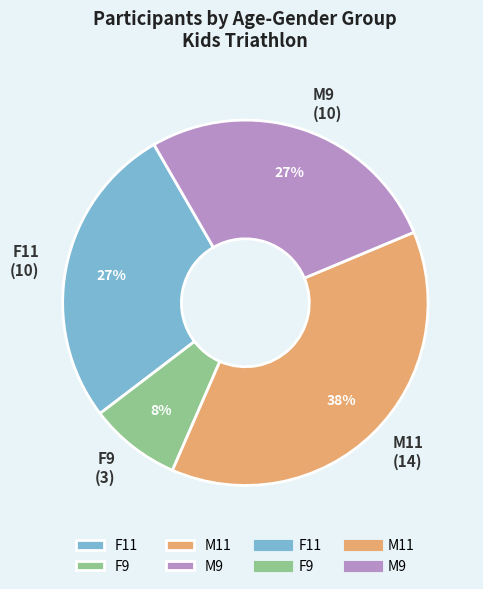

To the nearest percent, what is the difference between the largest and smallest slice percentages?

30%